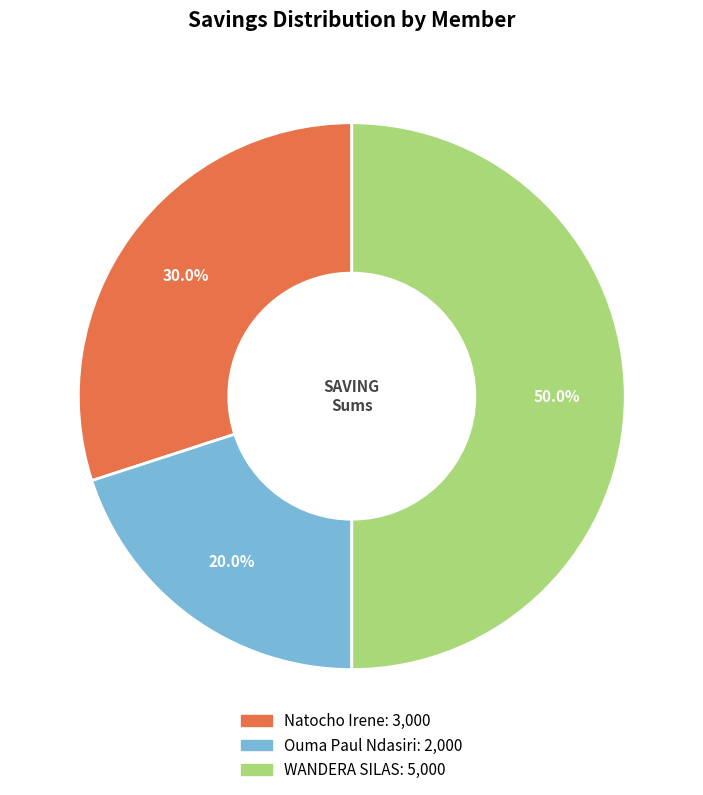

Which slice is the largest?

WANDERA SILAS